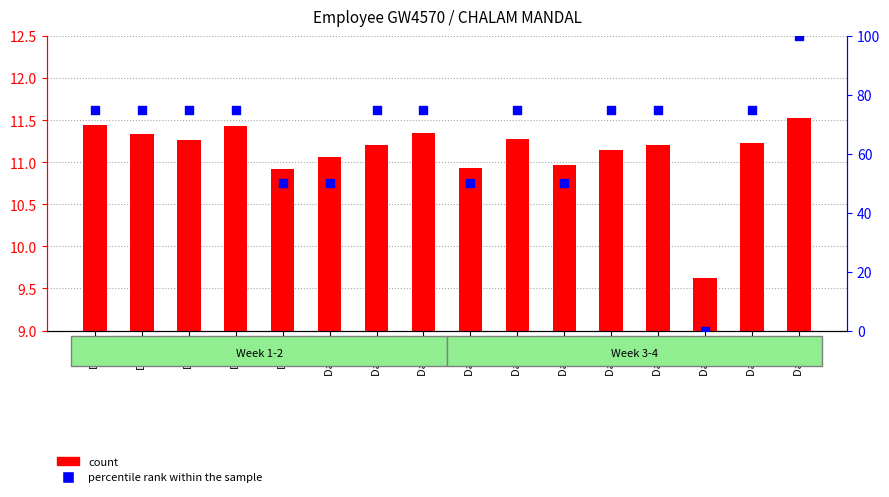

At how many categories does at least one series exceed 60?

11